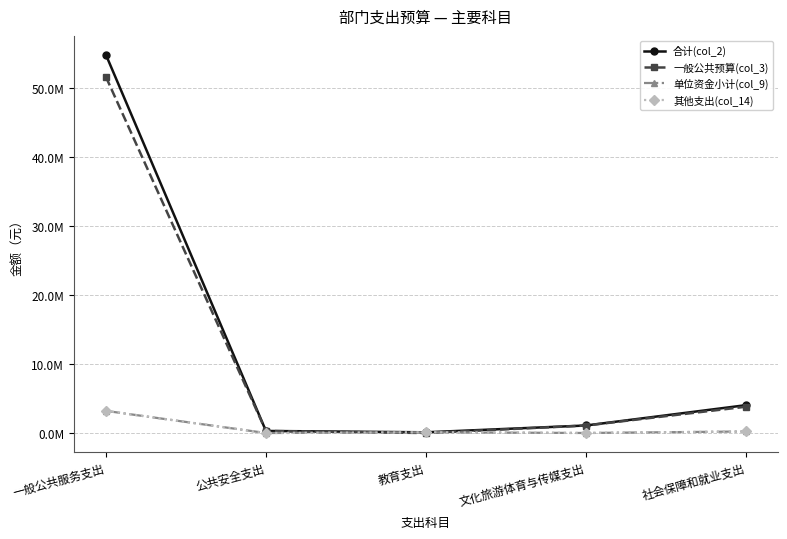

What is the sum of the 其他支出(col_14) values at 社会保障和就业支出 and 文化旅游体育与传媒支出?

231166.5